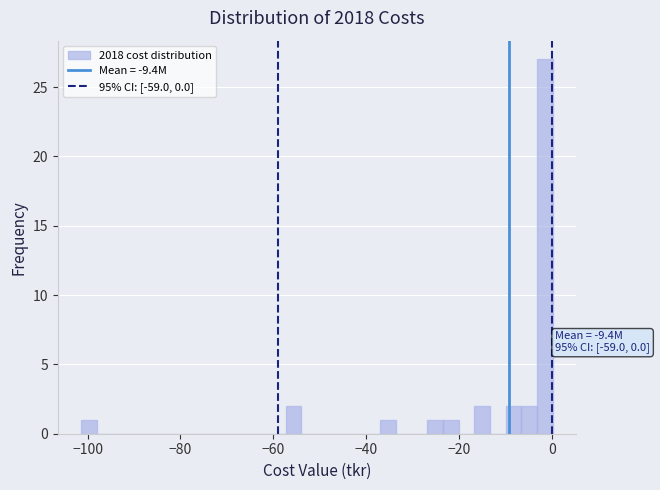

Around what value on the x-axis is the tallest bar? Give the approximate position of its centre, as read against the axis.

-2